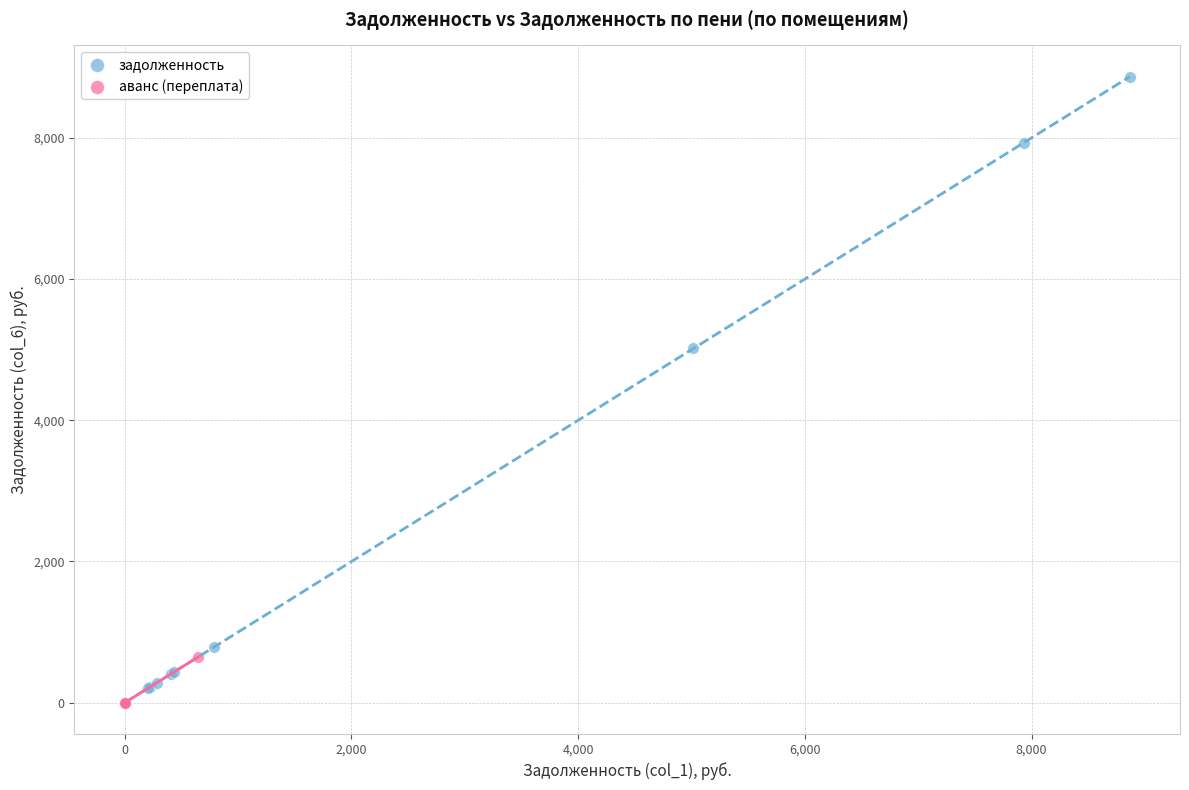

Which series contains the highest Y value?

задолженность